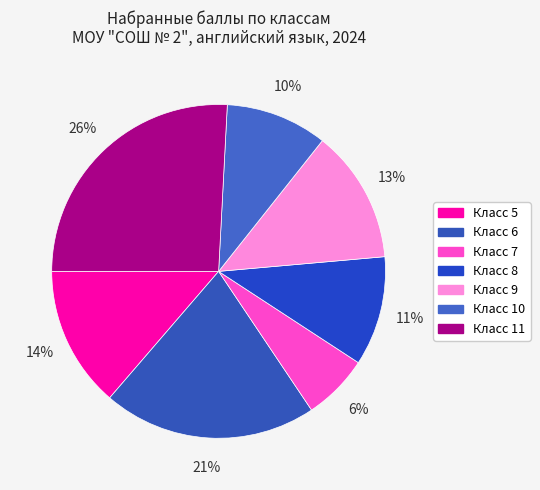

How many slices are in this pie chart?

7